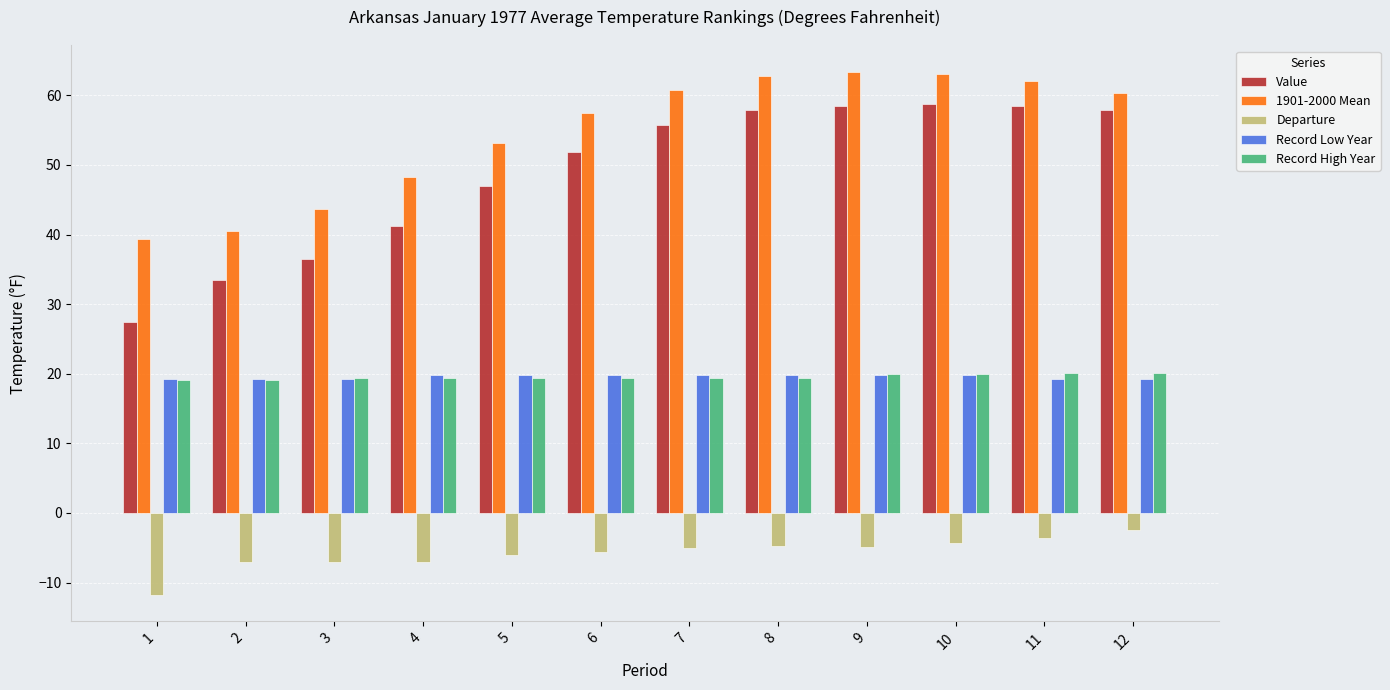

Is the value of Value at 2 greater than the value of 1901-2000 Mean at 7?

No